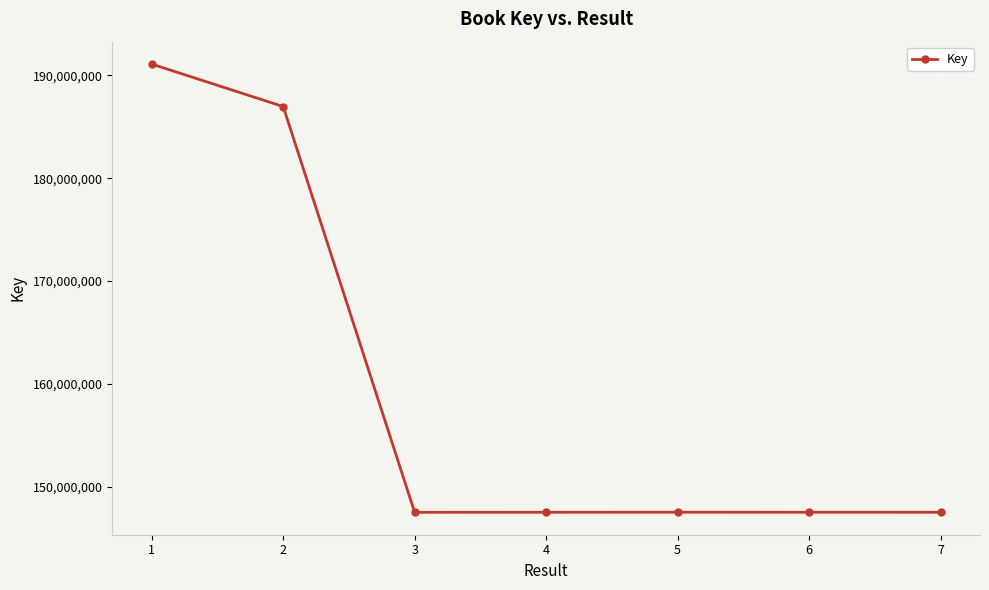

Approximately how many times larger is the value at 5 compared to 2?

0.8